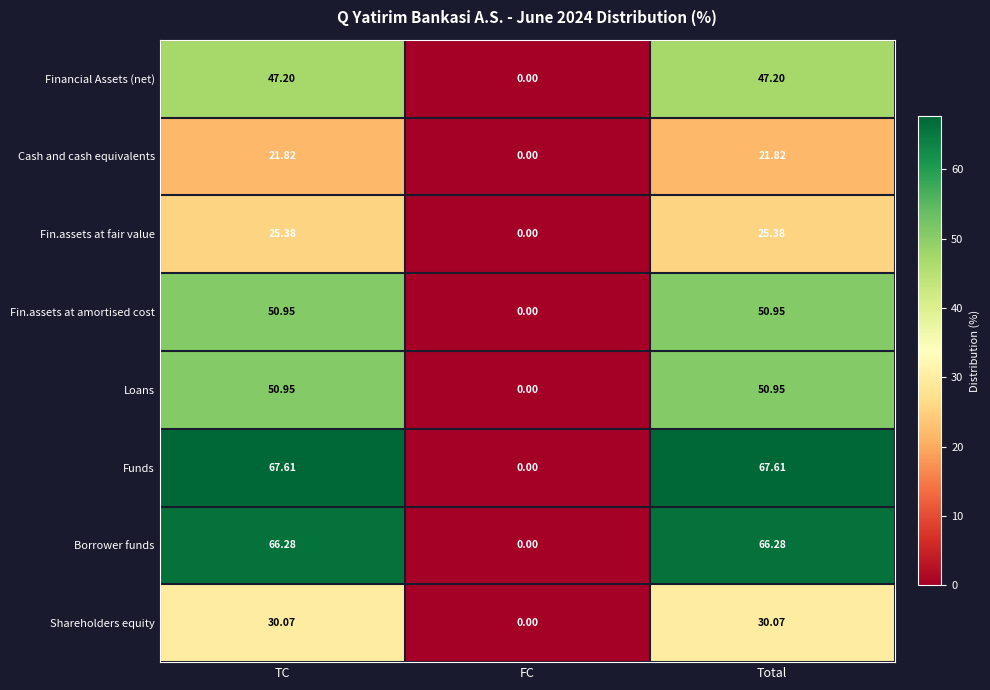

At which label does Funds first exceed 67?

TC